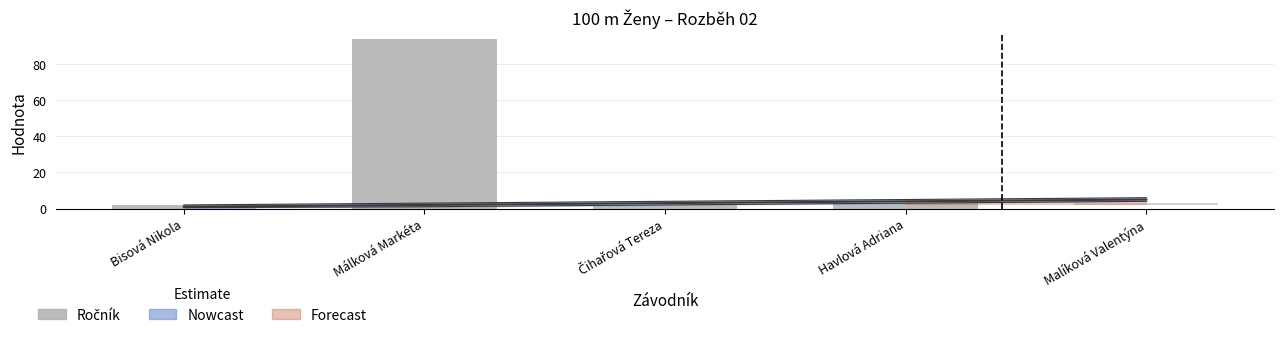

Between Bisová Nikola and Malíková Valentýna, which is larger?

Bisová Nikola